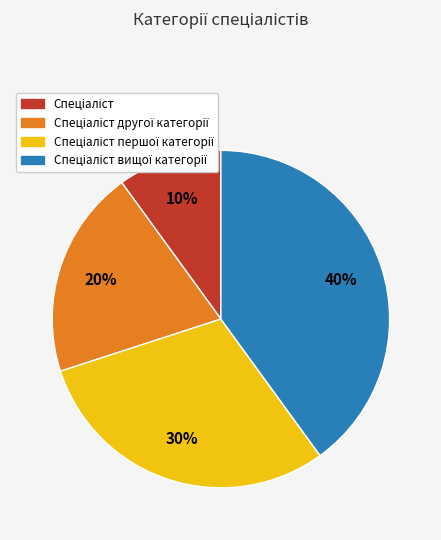

How many slices are in this pie chart?

4